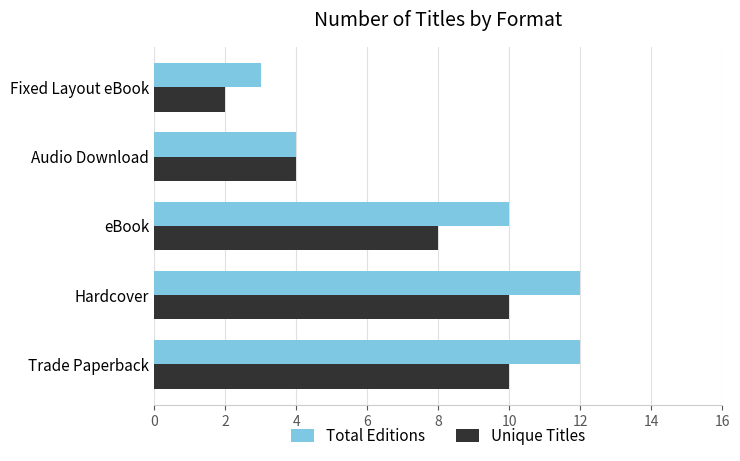

What is the sum of the Unique Titles values at Hardcover and Audio Download?

14